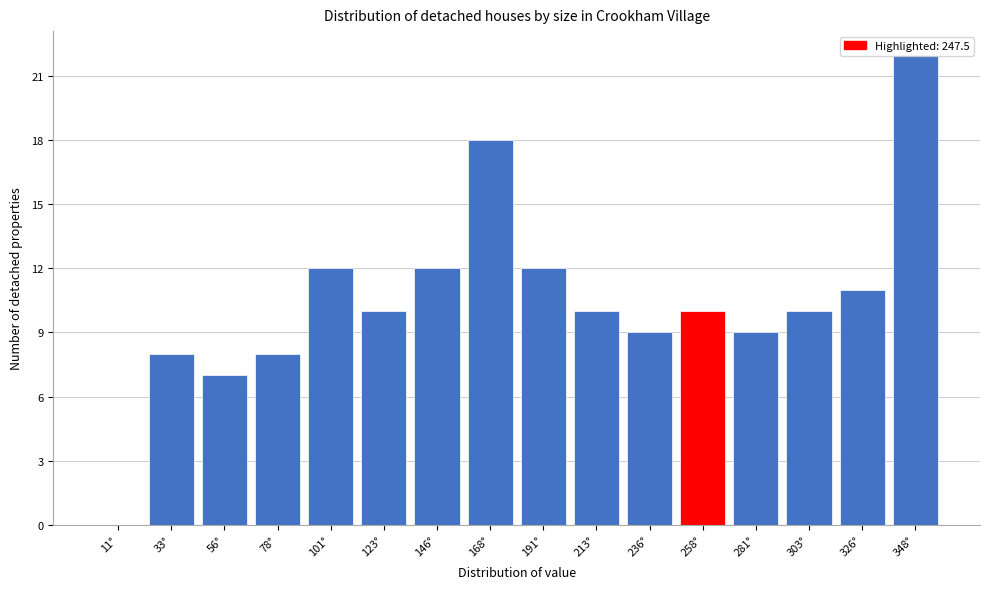

Is it true that the value at 303° is 10?

True